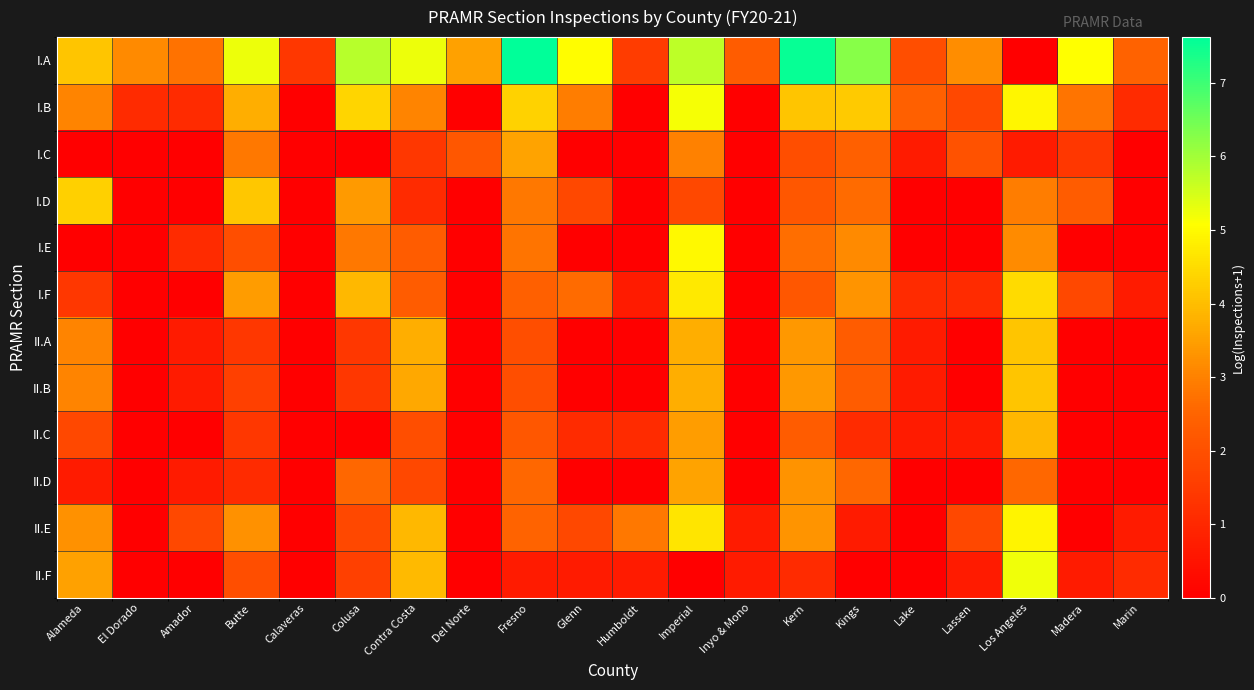

Between Alameda and Imperial, which series saw the biggest shift?

I.E